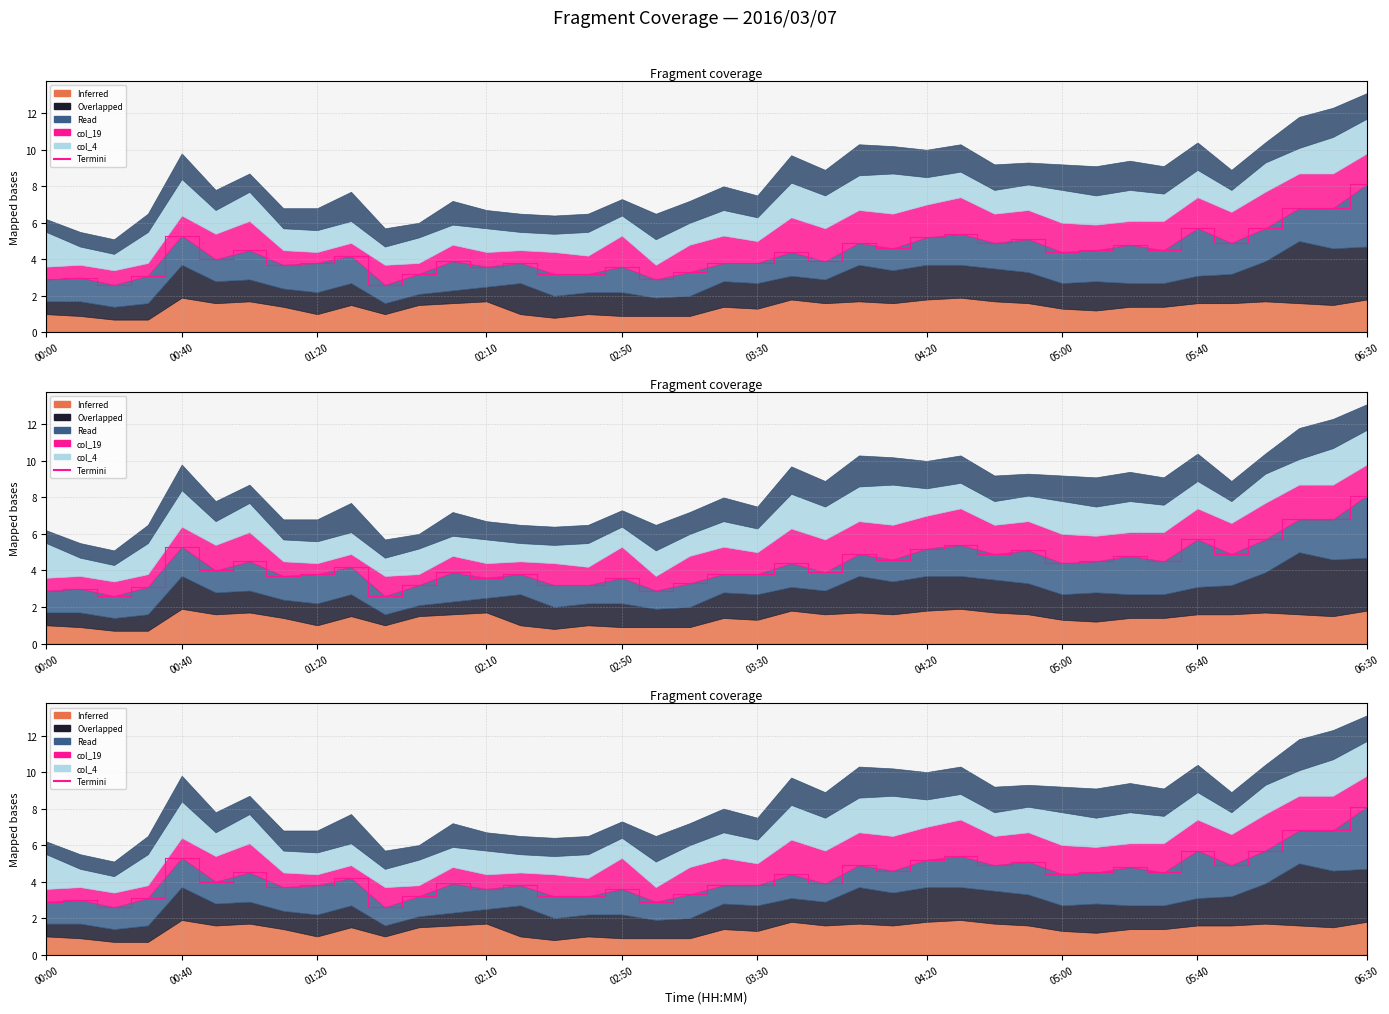

What is the value of the 29th point from the left?

4.9